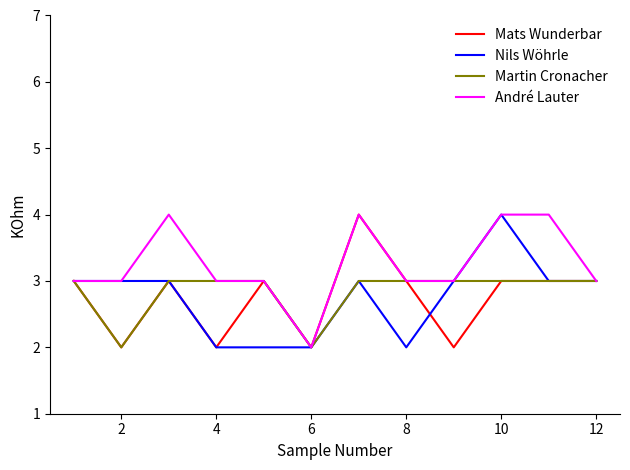

Count the Martin Cronacher values in the range 3 to 4.

10